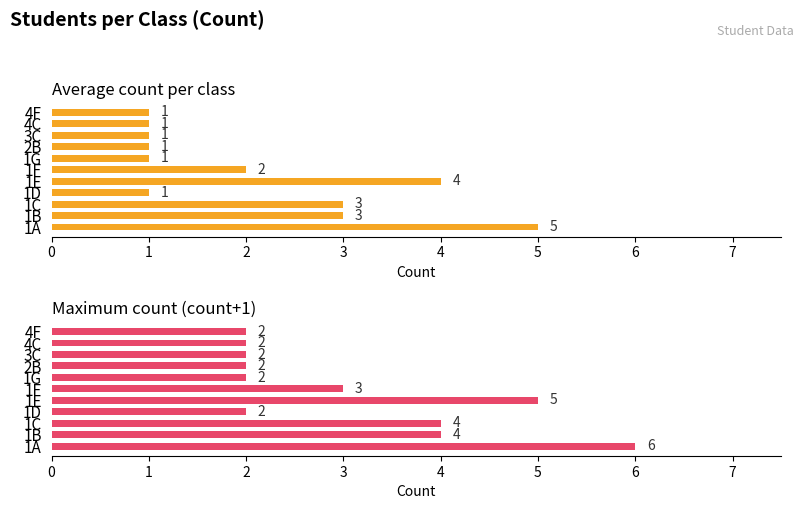

Reading left to right, what are all the values shown in this chart?

Average count per class: 5	3	3	1	4	2	1	1	1	1	1
Maximum count (count+1): 6	4	4	2	5	3	2	2	2	2	2